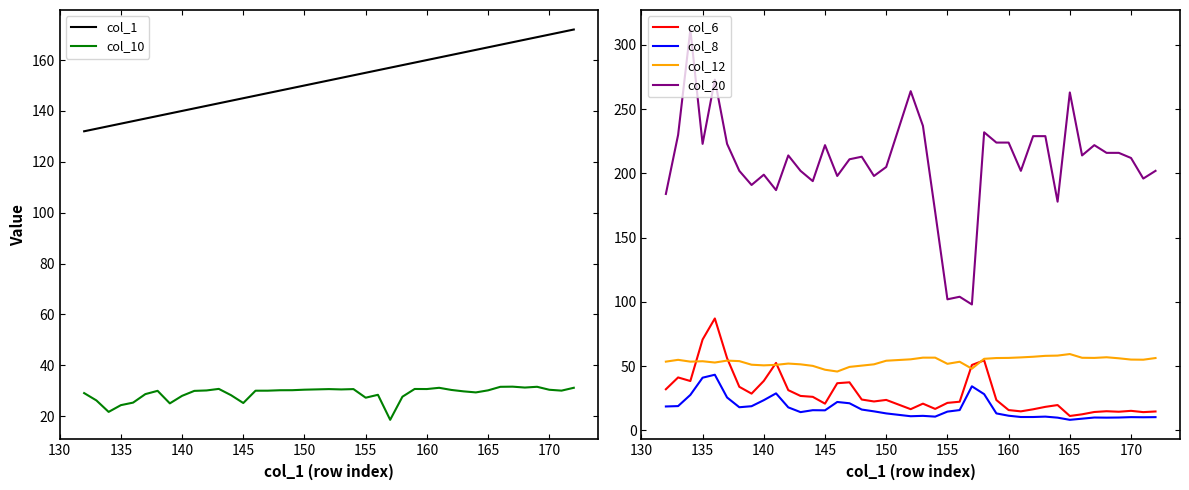

List the series in order of their peak value, highest first.

col_20, col_1, col_6, col_12, col_8, col_10